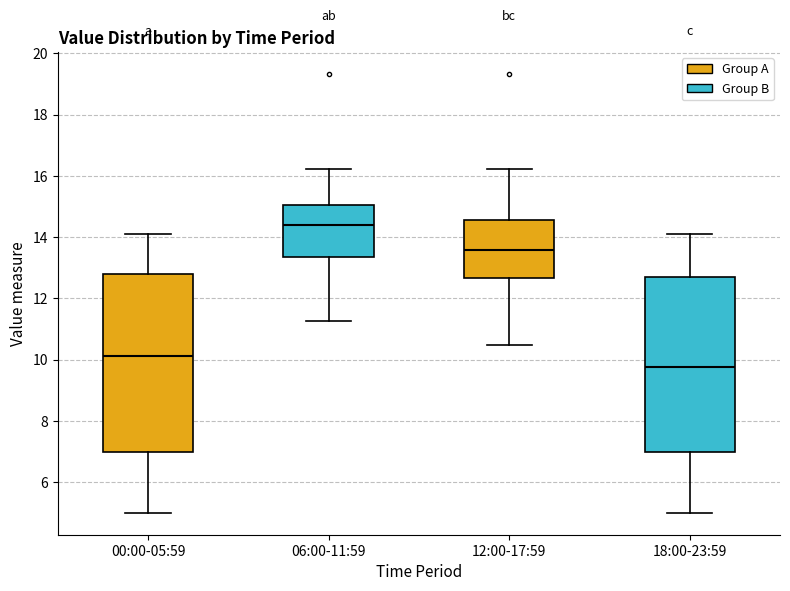

Which box's median line is the lowest?

18:00-23:59